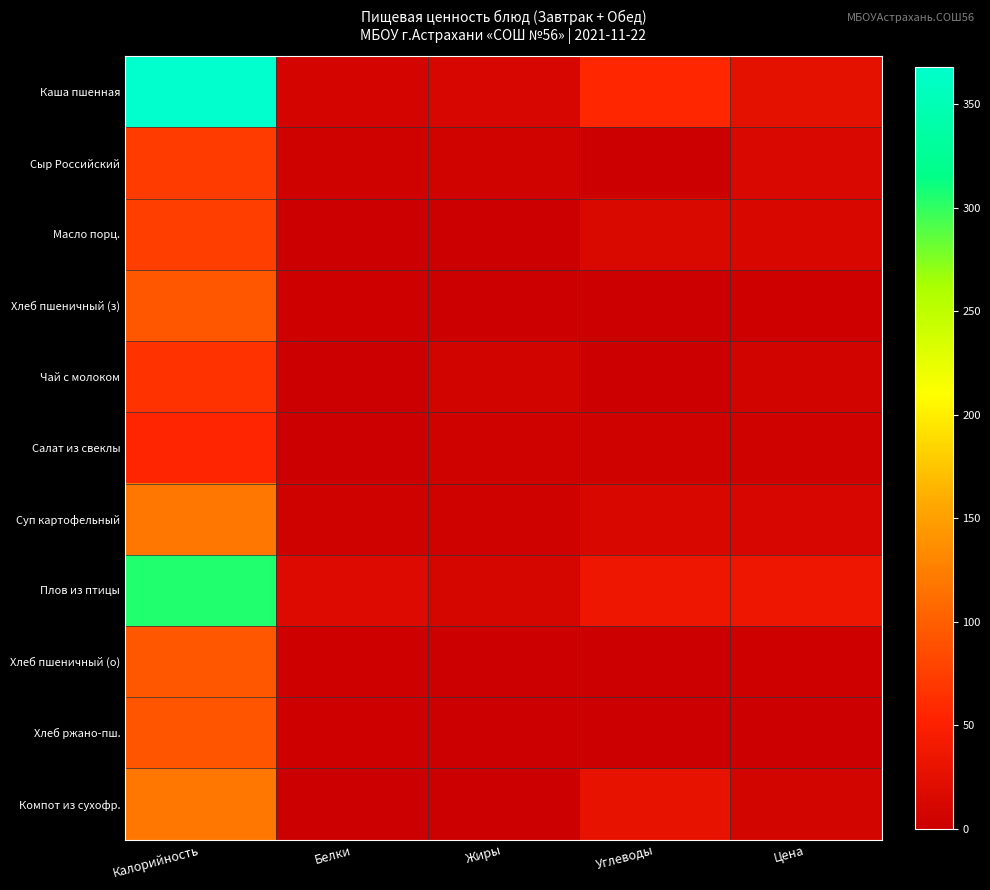

At which category is the sum across all series the highest?

Калорийность